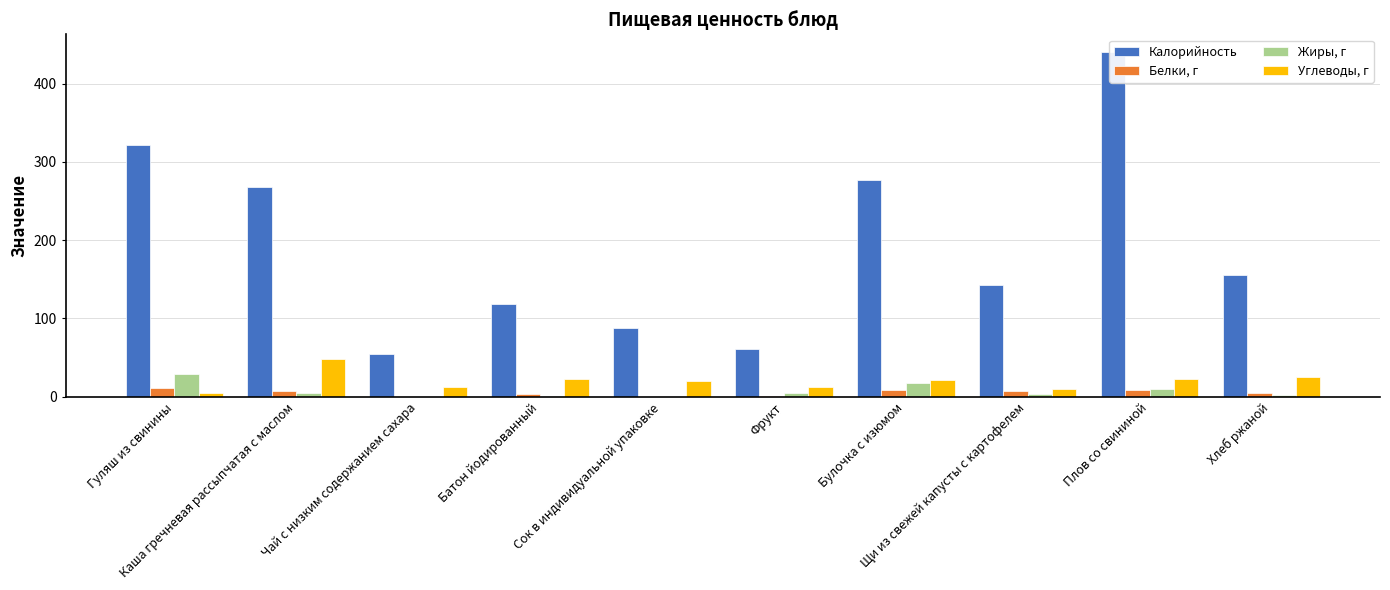

What is the sum of all Белки, г values?

52.7